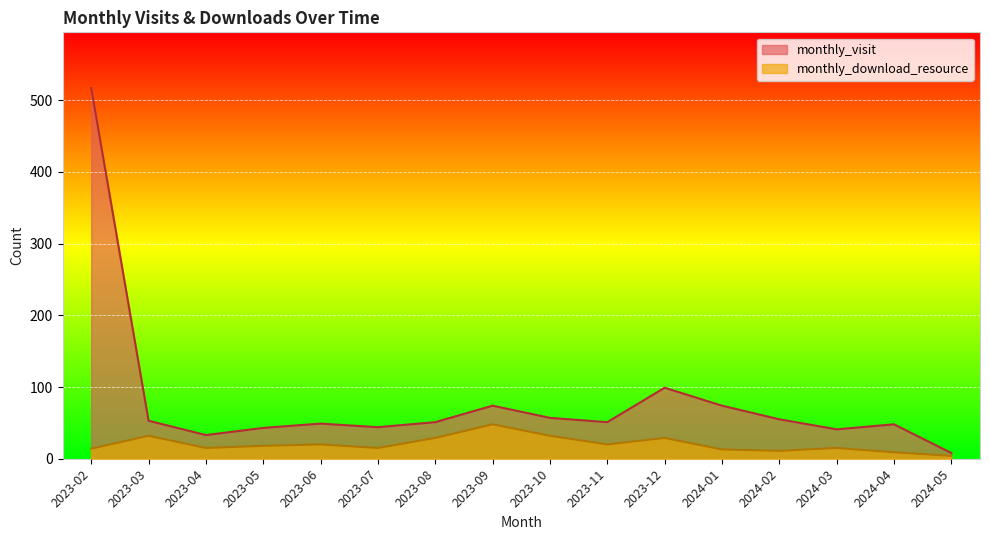

What position from the left is 2023-09?

8